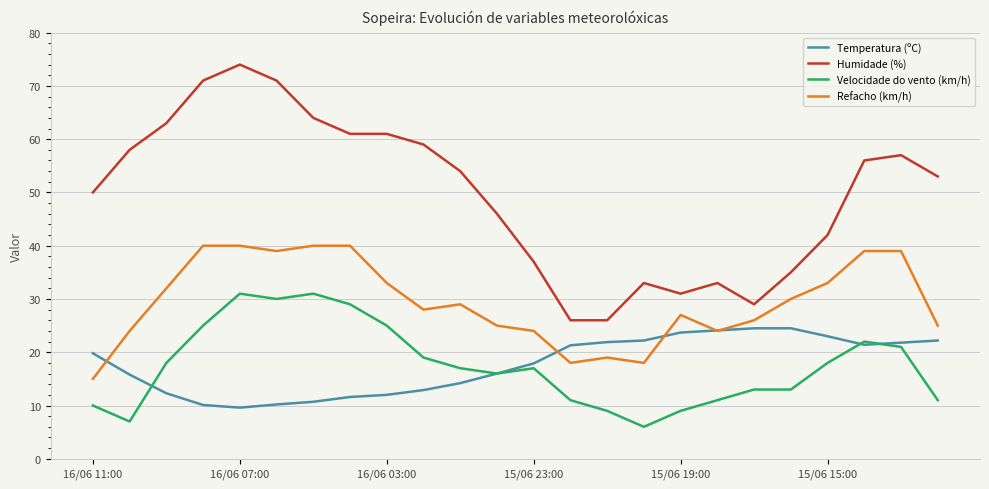

What is the average value of the Velocidade do vento (km/h) series?

17.5